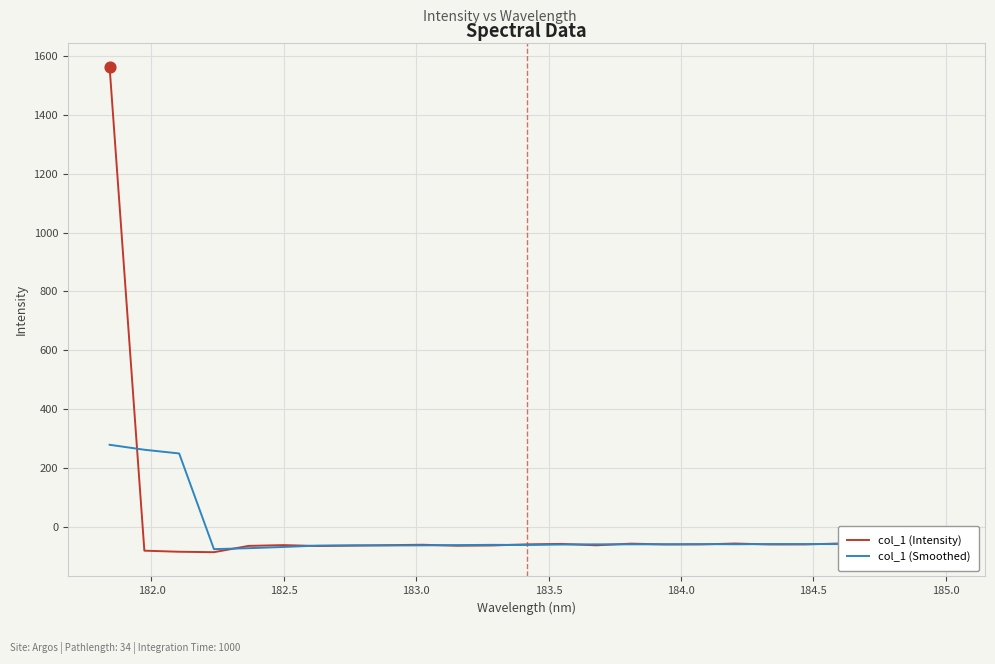

Which series has the largest range (max minus min)?

col_1 (Intensity)